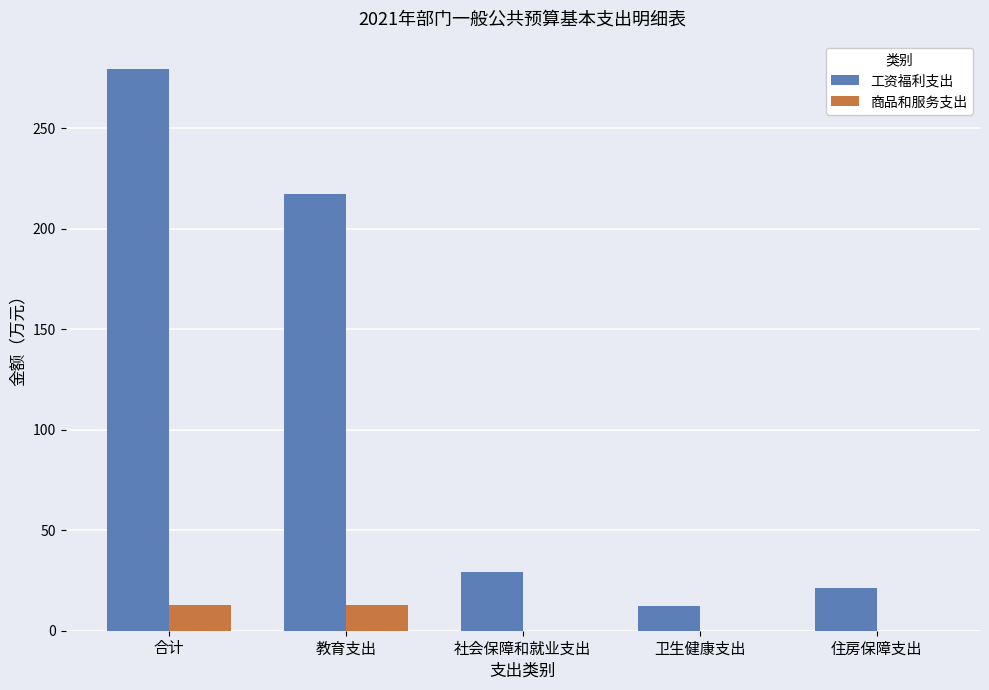

Count the number of categories in the chart.

5